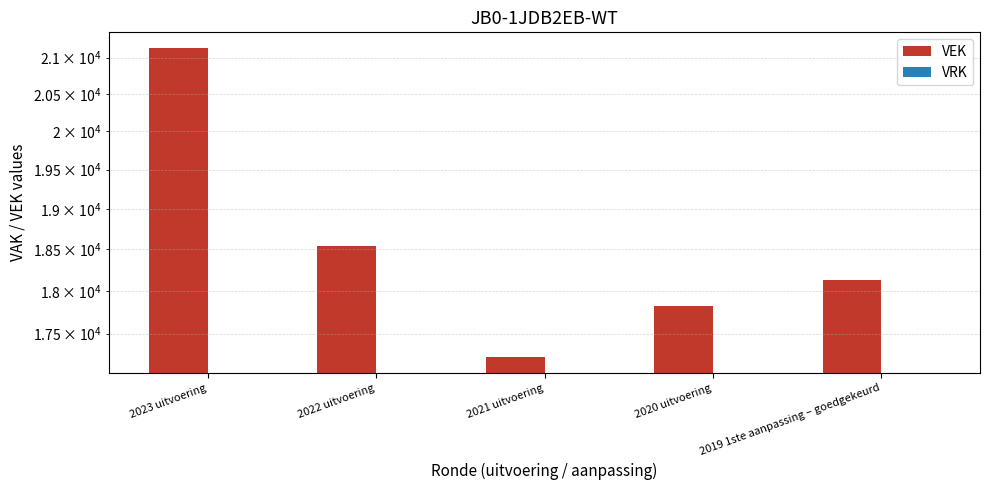

What are all the series names shown in the legend?

VEK, VRK